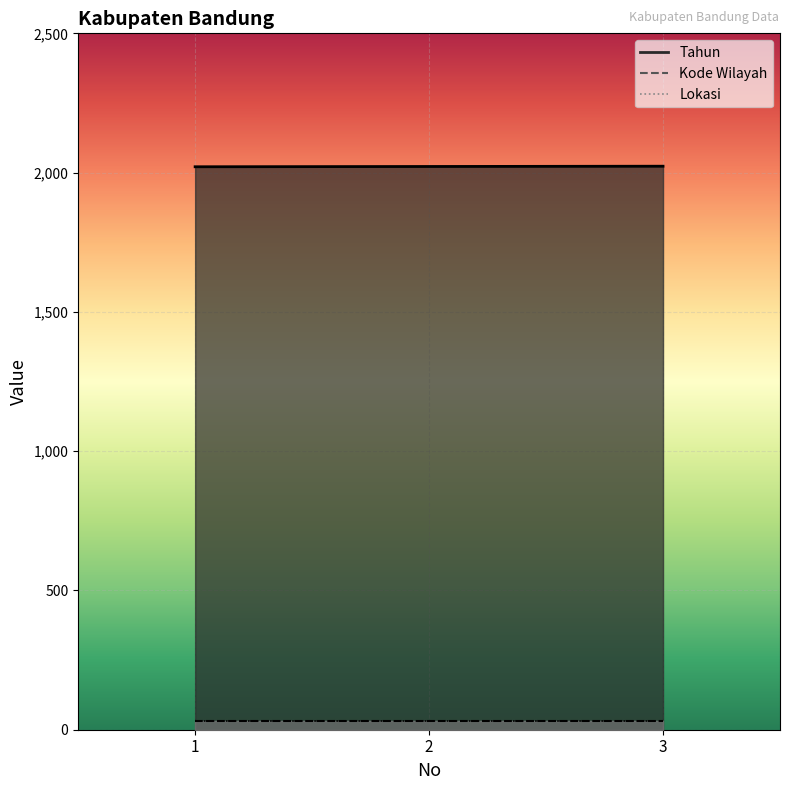

Which series changed the most between 1 and 2?

Tahun